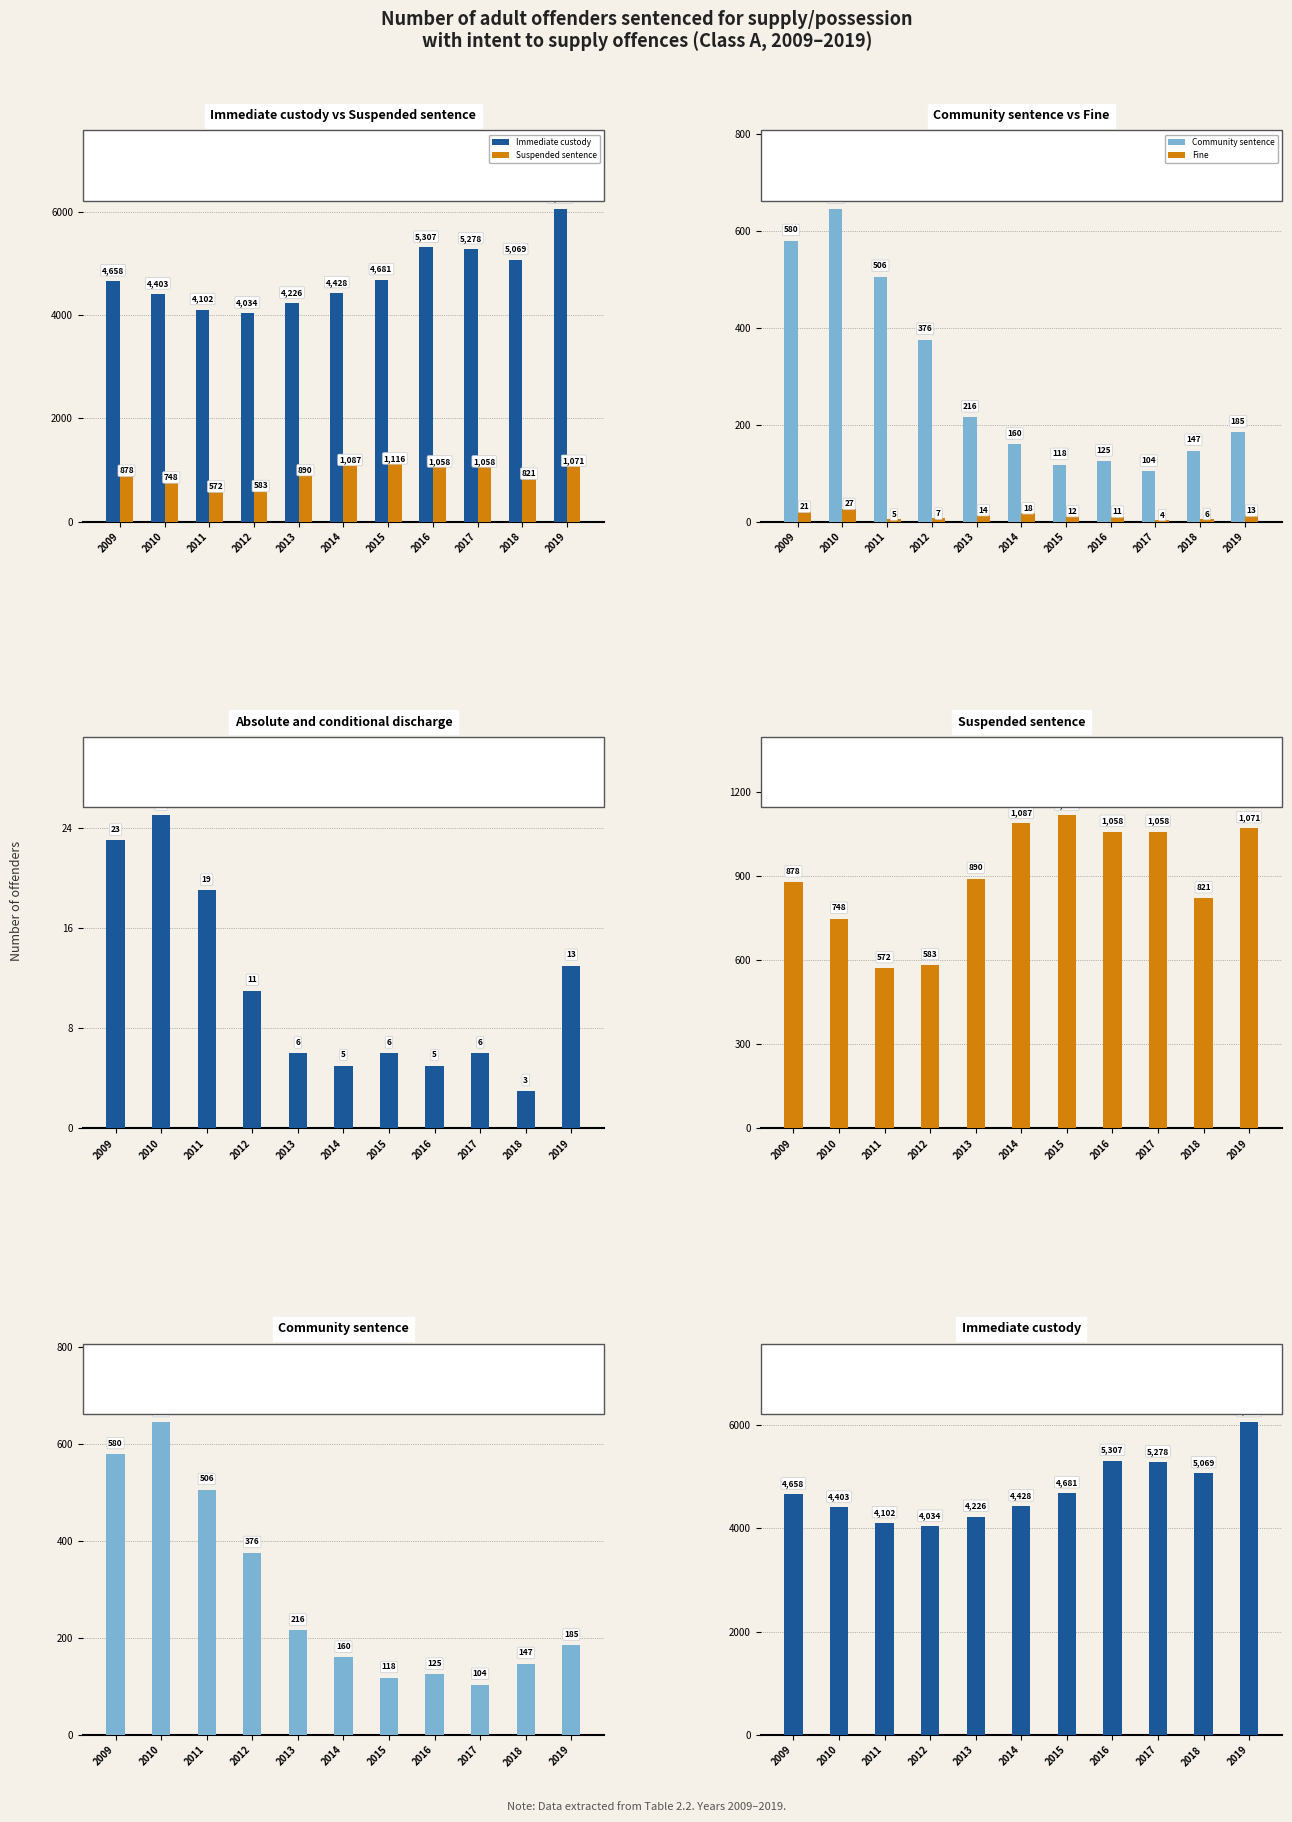

What is the value of the Fine bar at the 4th from the left?

7